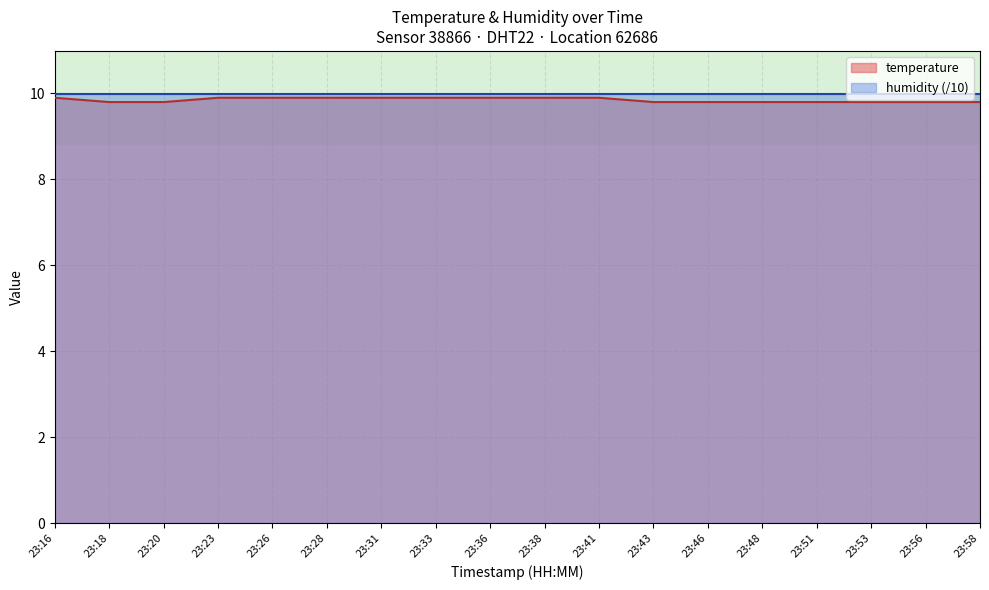

What is the difference between the values at 23:46 and 23:26?

0.1